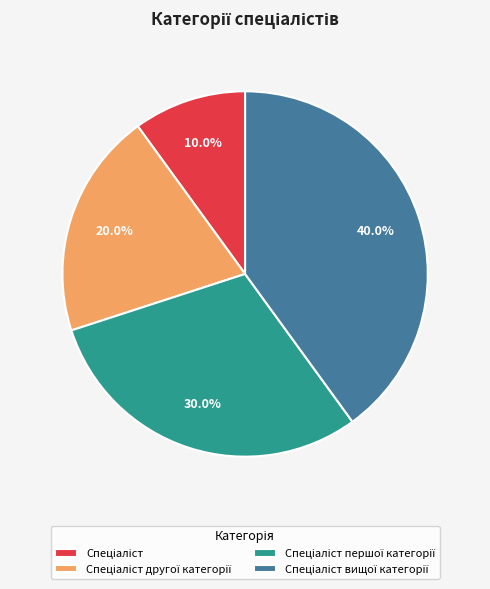

Does any single category account for the majority?

No